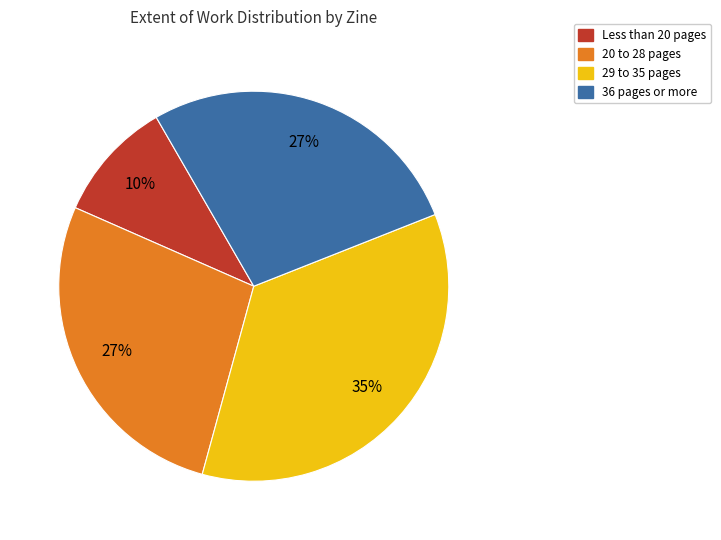

To the nearest percent, what is the difference between the largest and smallest slice percentages?

25%